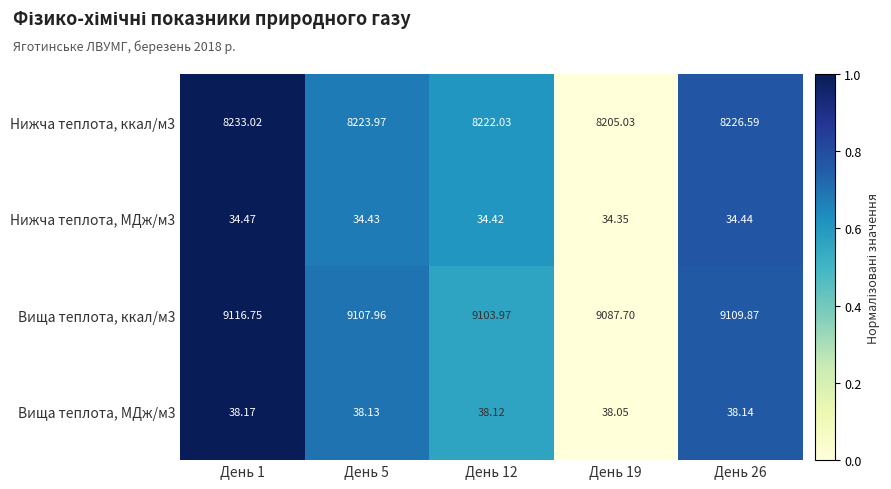

Is the value of Вища теплота, ккал/м3 at День 26 greater than the value of Нижча теплота, ккал/м3 at День 12?

Yes